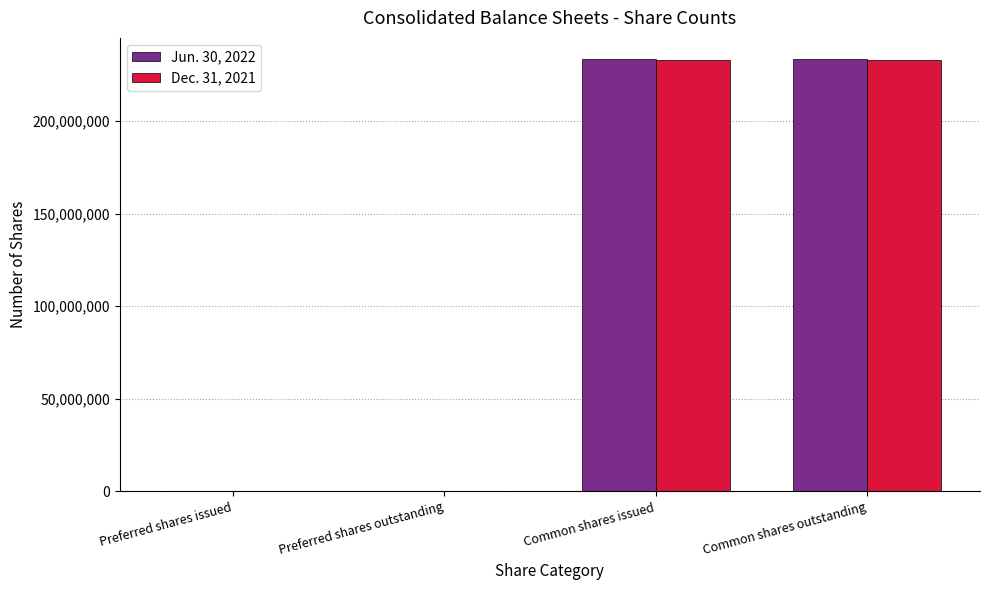

How many groups of bars are there?

4